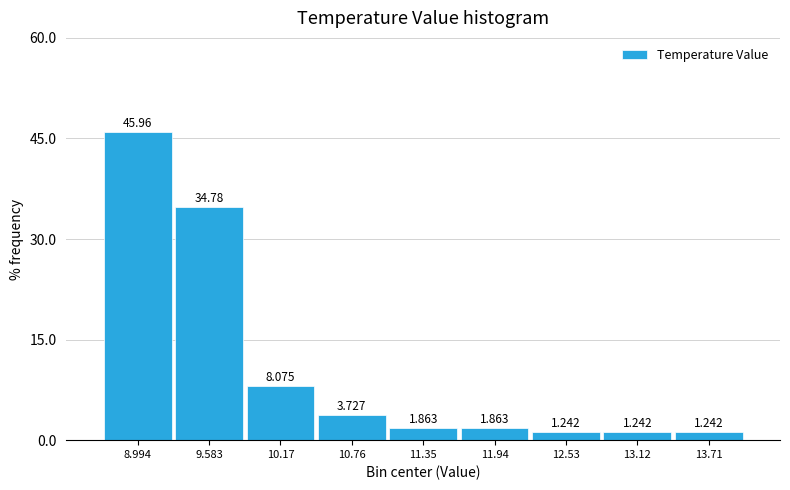

Over which range of the x-axis is the bar tallest?

8.7 to 9.3